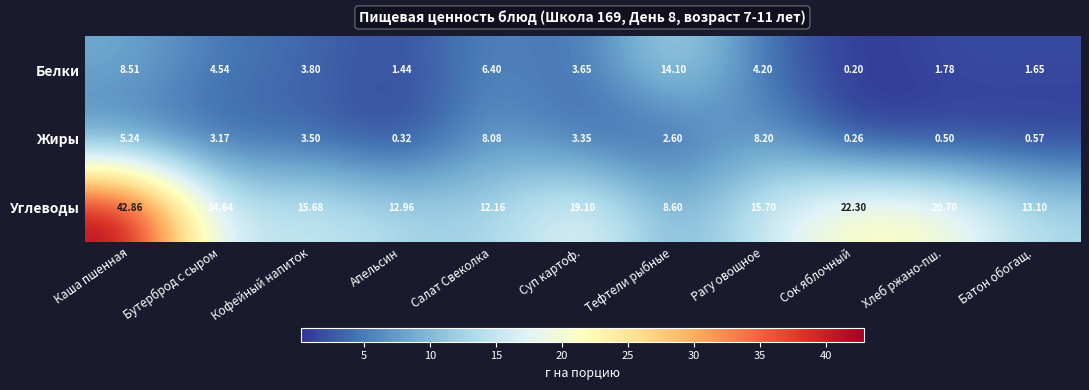

At which category does the chart reach its minimum across all series?

Сок яблочный